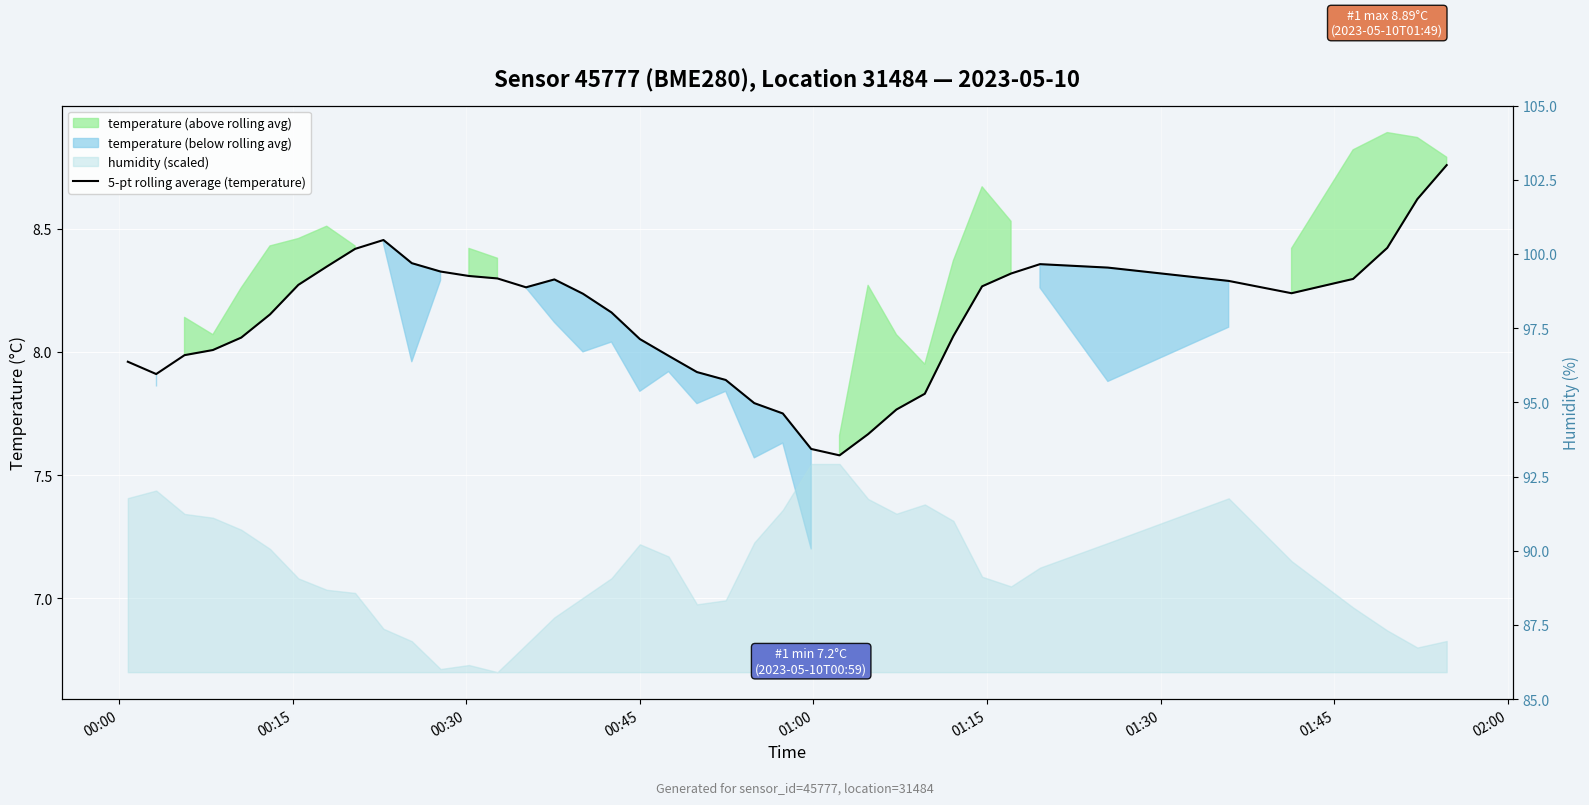

True or false: 5-pt rolling average (temperature) and humidity (right axis) cross at least once.

False